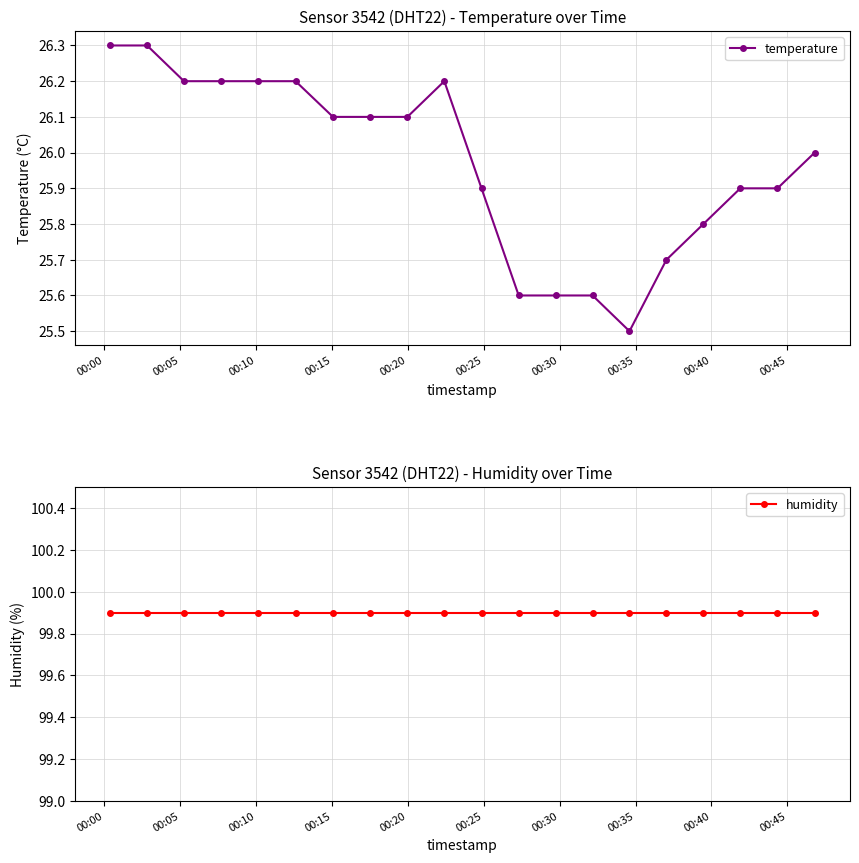

Reading left to right, transcribe all the data shown in this chart.

temperature: 26.3	26.3	26.2	26.2	26.2	26.2	26.1	26.1	26.1	26.2	25.9	25.6	25.6	25.6	25.5	25.7	25.8	25.9	25.9	26.0
humidity: 99.9	99.9	99.9	99.9	99.9	99.9	99.9	99.9	99.9	99.9	99.9	99.9	99.9	99.9	99.9	99.9	99.9	99.9	99.9	99.9